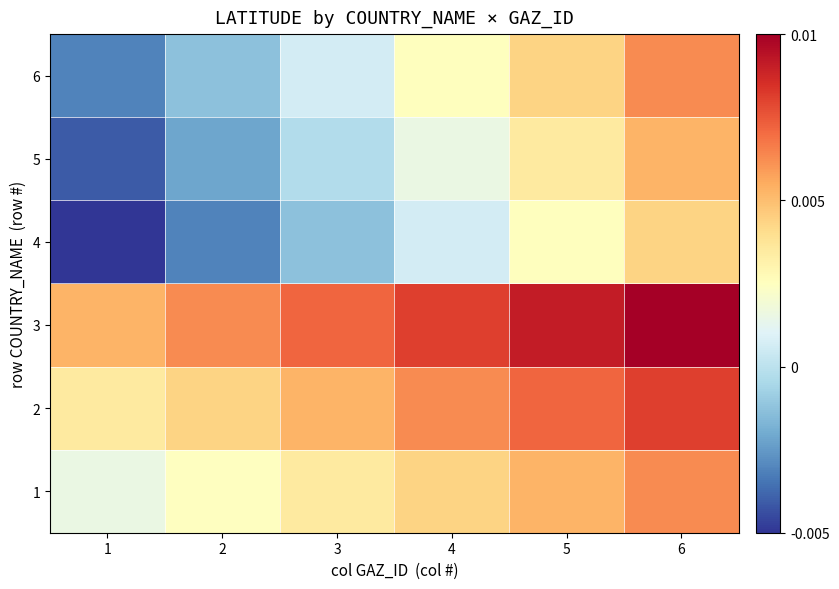

Between 4 and 5, which is larger?

5